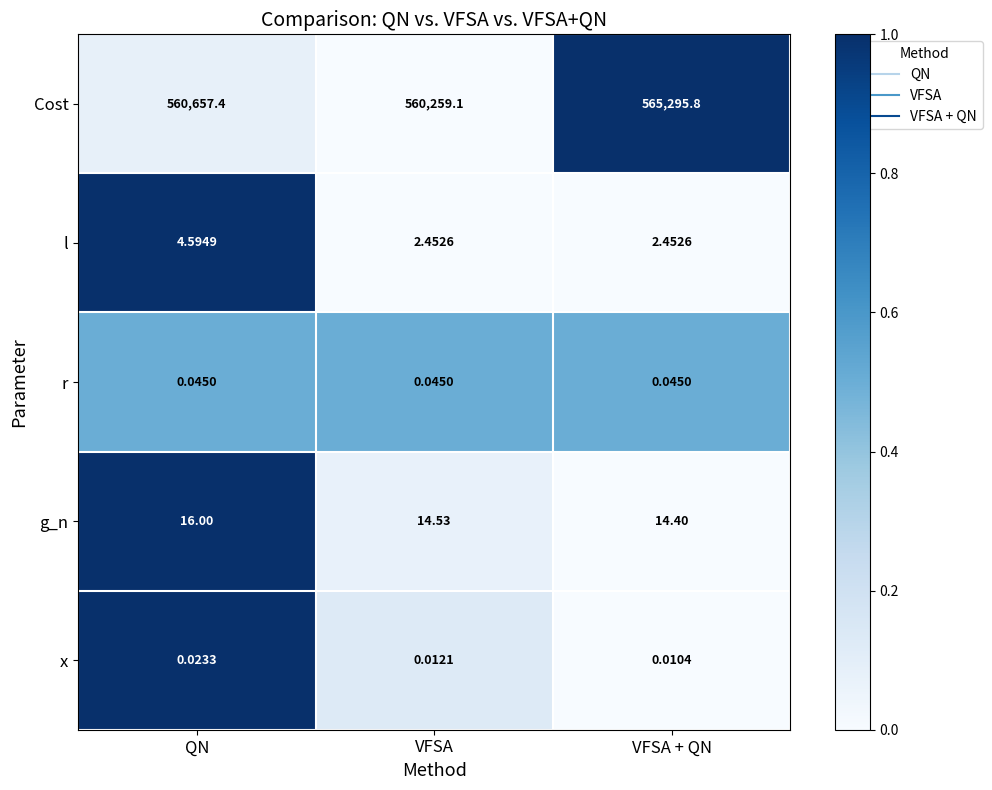

Which series changed the most between VFSA and VFSA + QN?

Cost